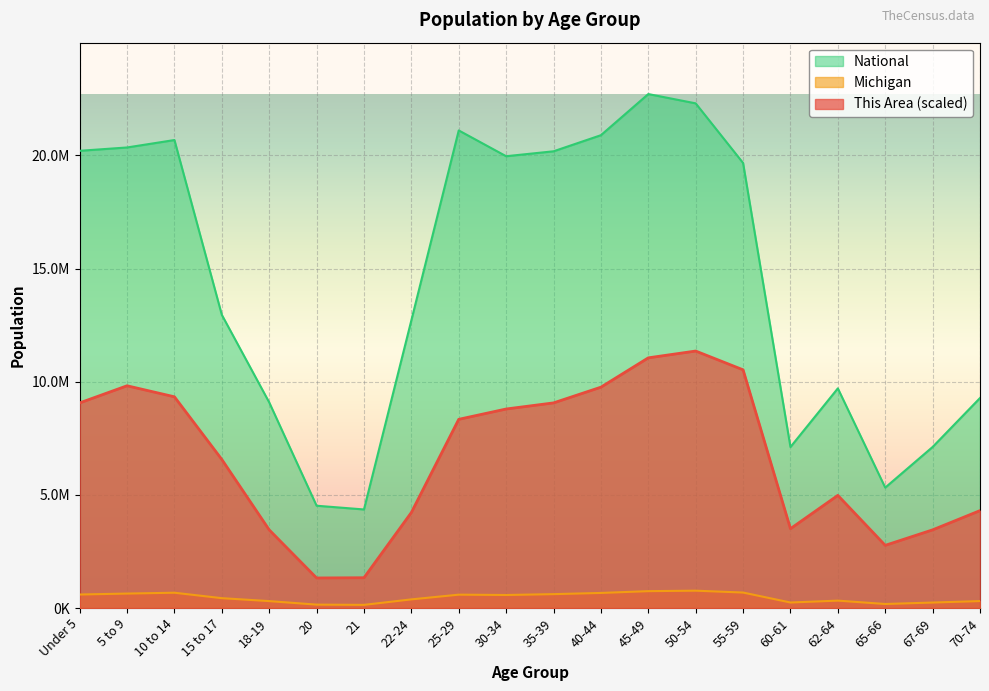

Reading left to right, transcribe all the data shown in this chart.

This Area: Under 5=9062698.0	5 to 9=9819651.0	10 to 14=9332297.7	15 to 17=6563716.0	18-19=3452950.1	20=1327260.1	21=1337629.3	22-24=4220272.4	25-29=8336852.6	30-34=8793098.3	35-39=9062698.0	40-44=9757435.7	45-49=11053588.1	50-54=11354295.5	55-59=10524757.9	60-61=3504796.2	62-64=4977225.4	65-66=2768581.6	67-69=3452950.1	70-74=4303226.1
Michigan: Under 5=596286.0	5 to 9=637784.0	10 to 14=675216.0	15 to 17=434782.0	18-19=304817.0	20=149350.0	21=138484.0	22-24=381238.0	25-29=589583.0	30-34=574566.0	35-39=612493.0	40-44=665481.0	45-49=744581.0	50-54=765452.0	55-59=683186.0	60-61=243067.0	62-64=325744.0	65-66=177313.0	67-69=241312.0	70-74=306084.0
National: Under 5=20201362.0	5 to 9=20348657.0	10 to 14=20677194.0	15 to 17=12954254.0	18-19=9086089.0	20=4519129.0	21=4354294.0	22-24=12712576.0	25-29=21101849.0	30-34=19962099.0	35-39=20179642.0	40-44=20890964.0	45-49=22708591.0	50-54=22298125.0	55-59=19664805.0	60-61=7113727.0	62-64=9704197.0	65-66=5319902.0	67-69=7115361.0	70-74=9278166.0